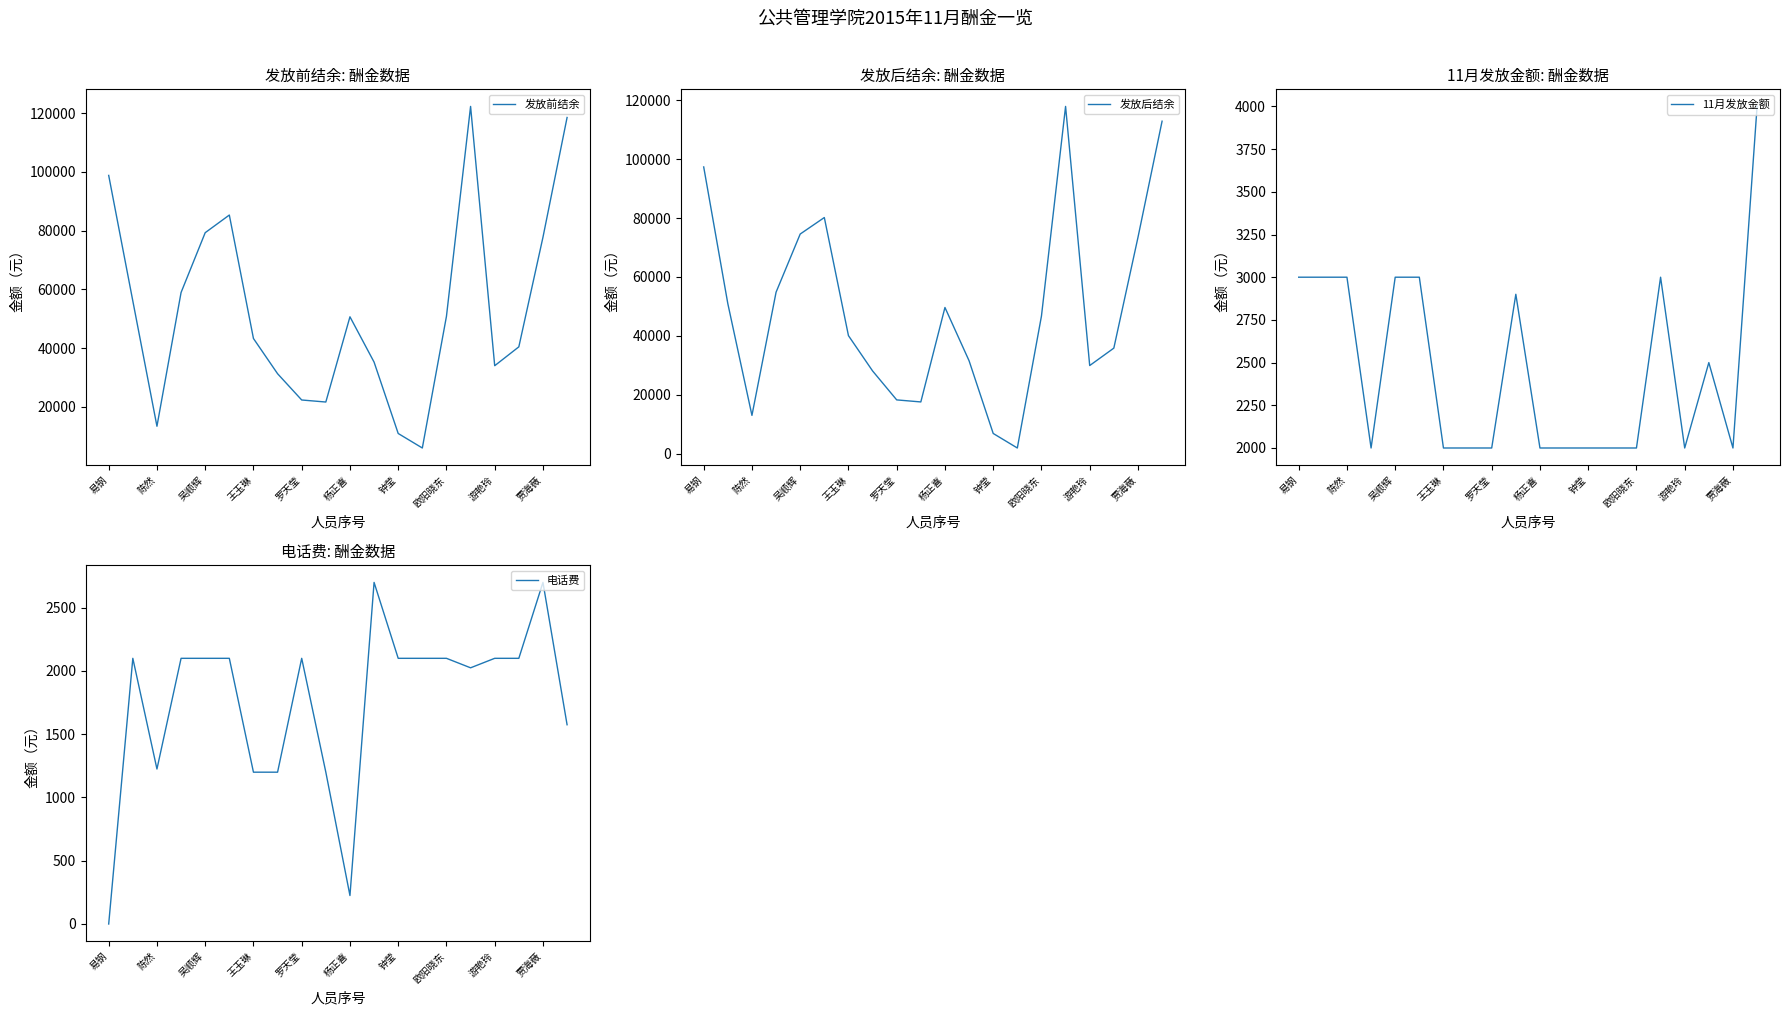

At which category does 发放后结余 reach its first local valley?

陈然